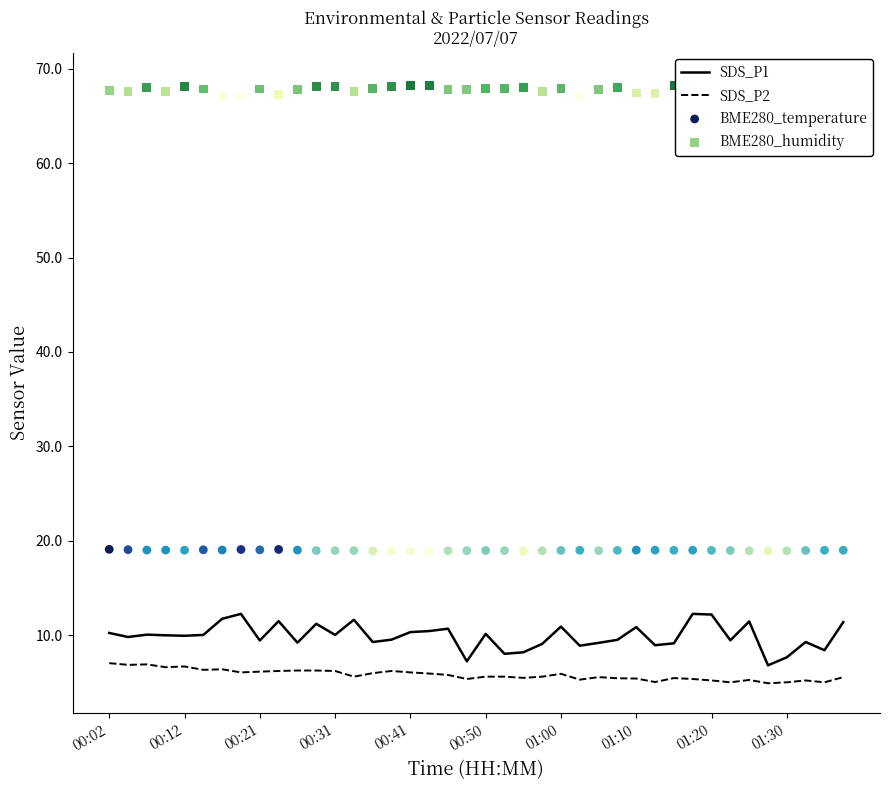

Is the value of BME280_humidity at 00:02 greater than the value of SDS_P1 at 27?

Yes